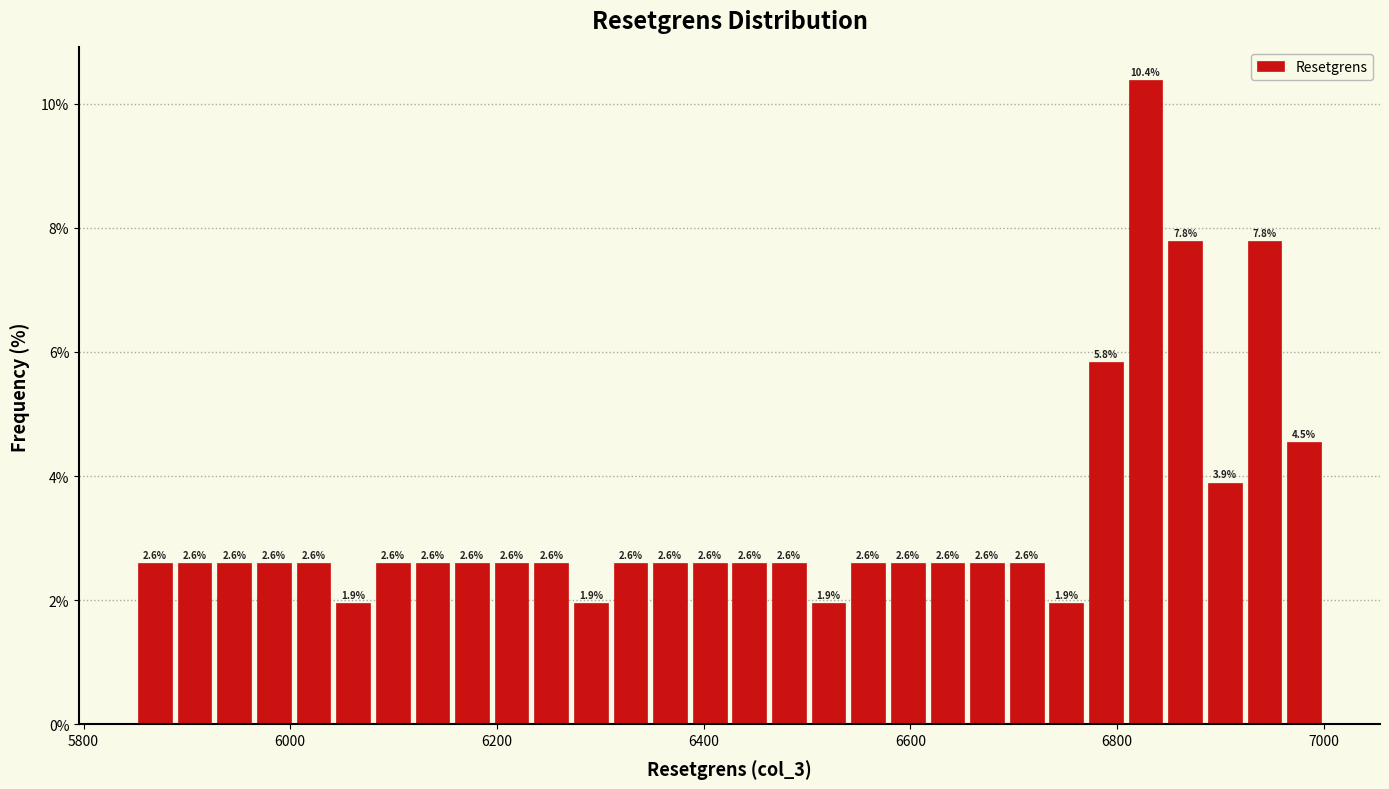

Around what value on the x-axis is the tallest bar? Give the approximate position of its centre, as read against the axis.

6820